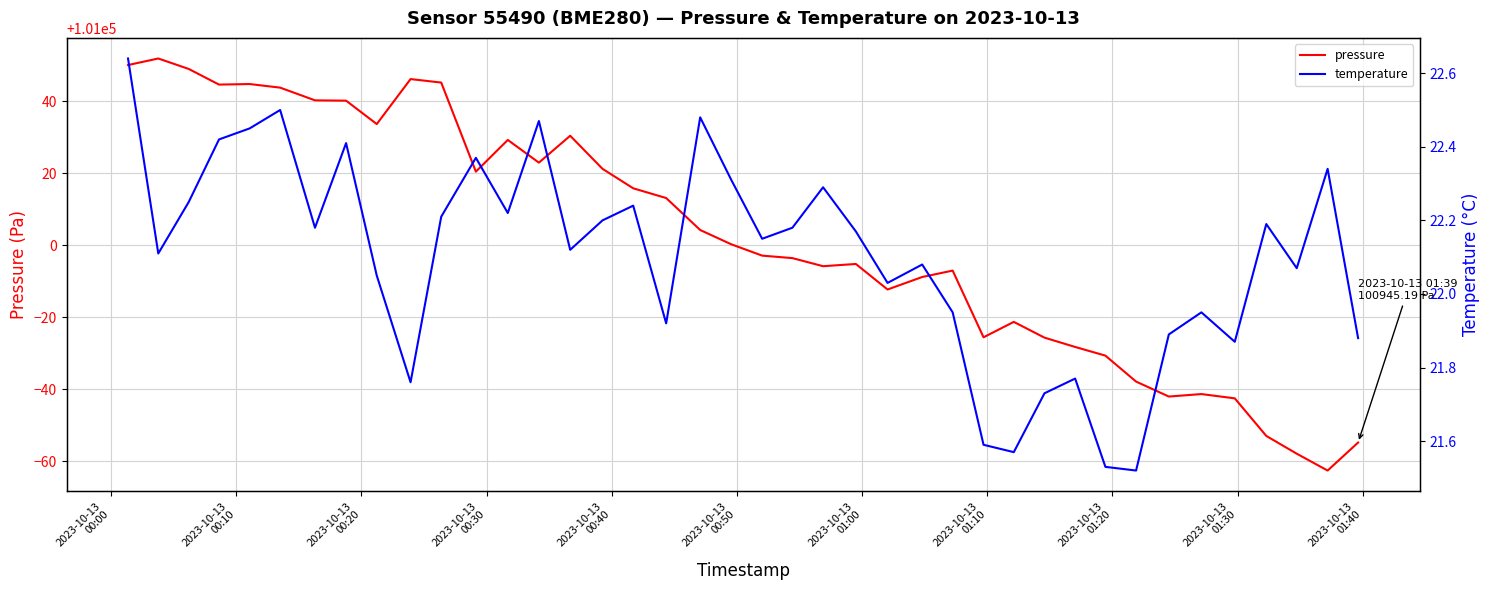

What is the maximum value for pressure?

101051.9